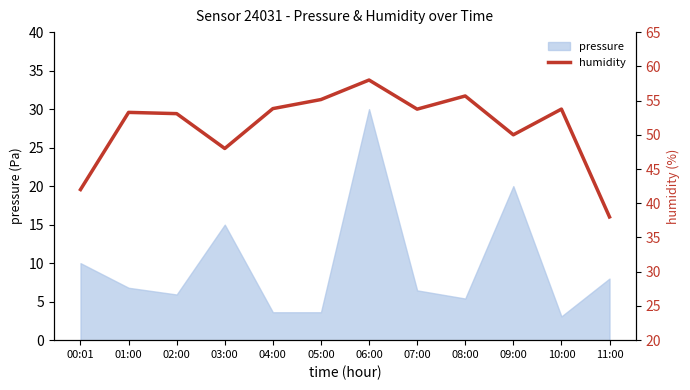

What is the label of the 5th point from the right?

07:00